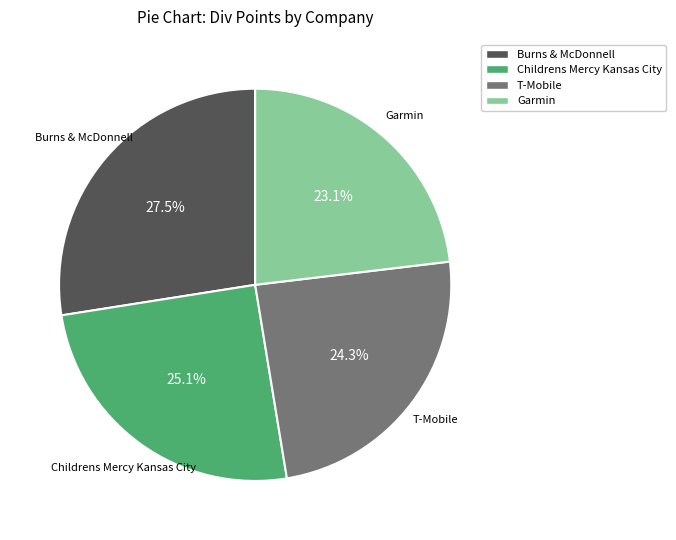

Which has a higher value, Burns & McDonnell or T-Mobile?

Burns & McDonnell